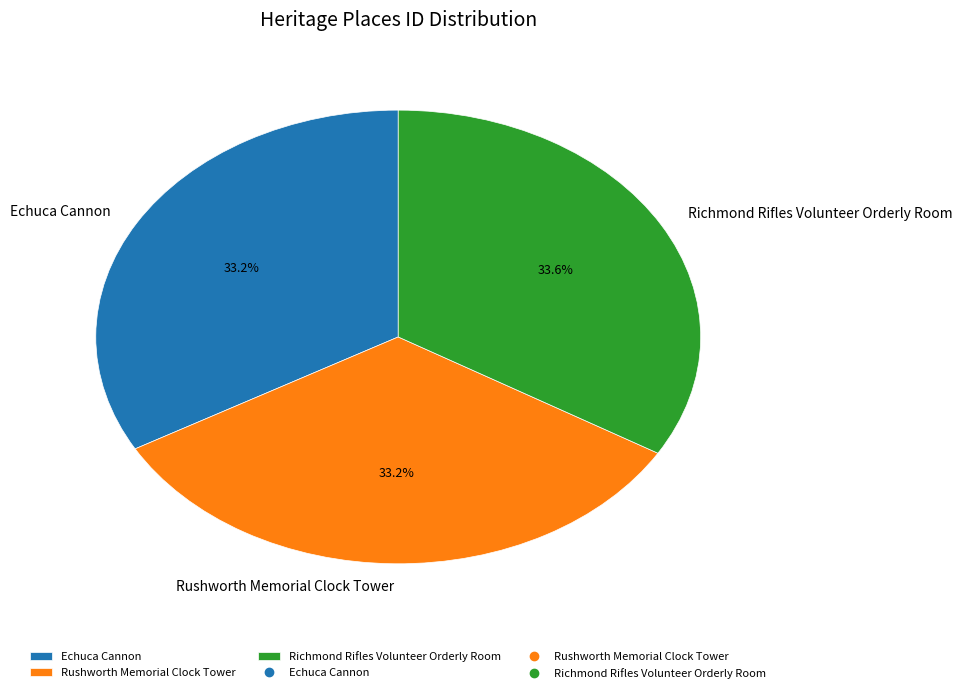

The Echuca Cannon slice represents 33% of the pie. True or false?

True